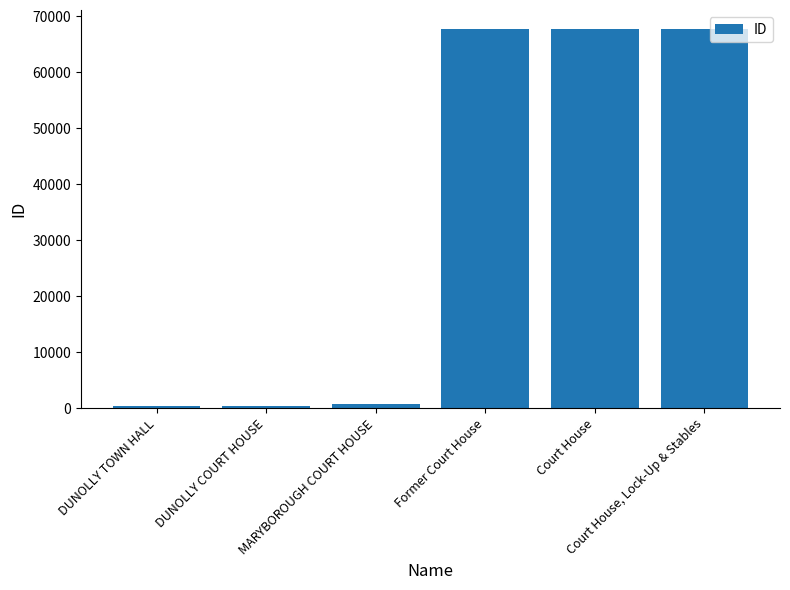

Rank the categories by value from highest to lowest.

Court House, Lock-Up & Stables, Court House, Former Court House, MARYBOROUGH COURT HOUSE, DUNOLLY COURT HOUSE, DUNOLLY TOWN HALL